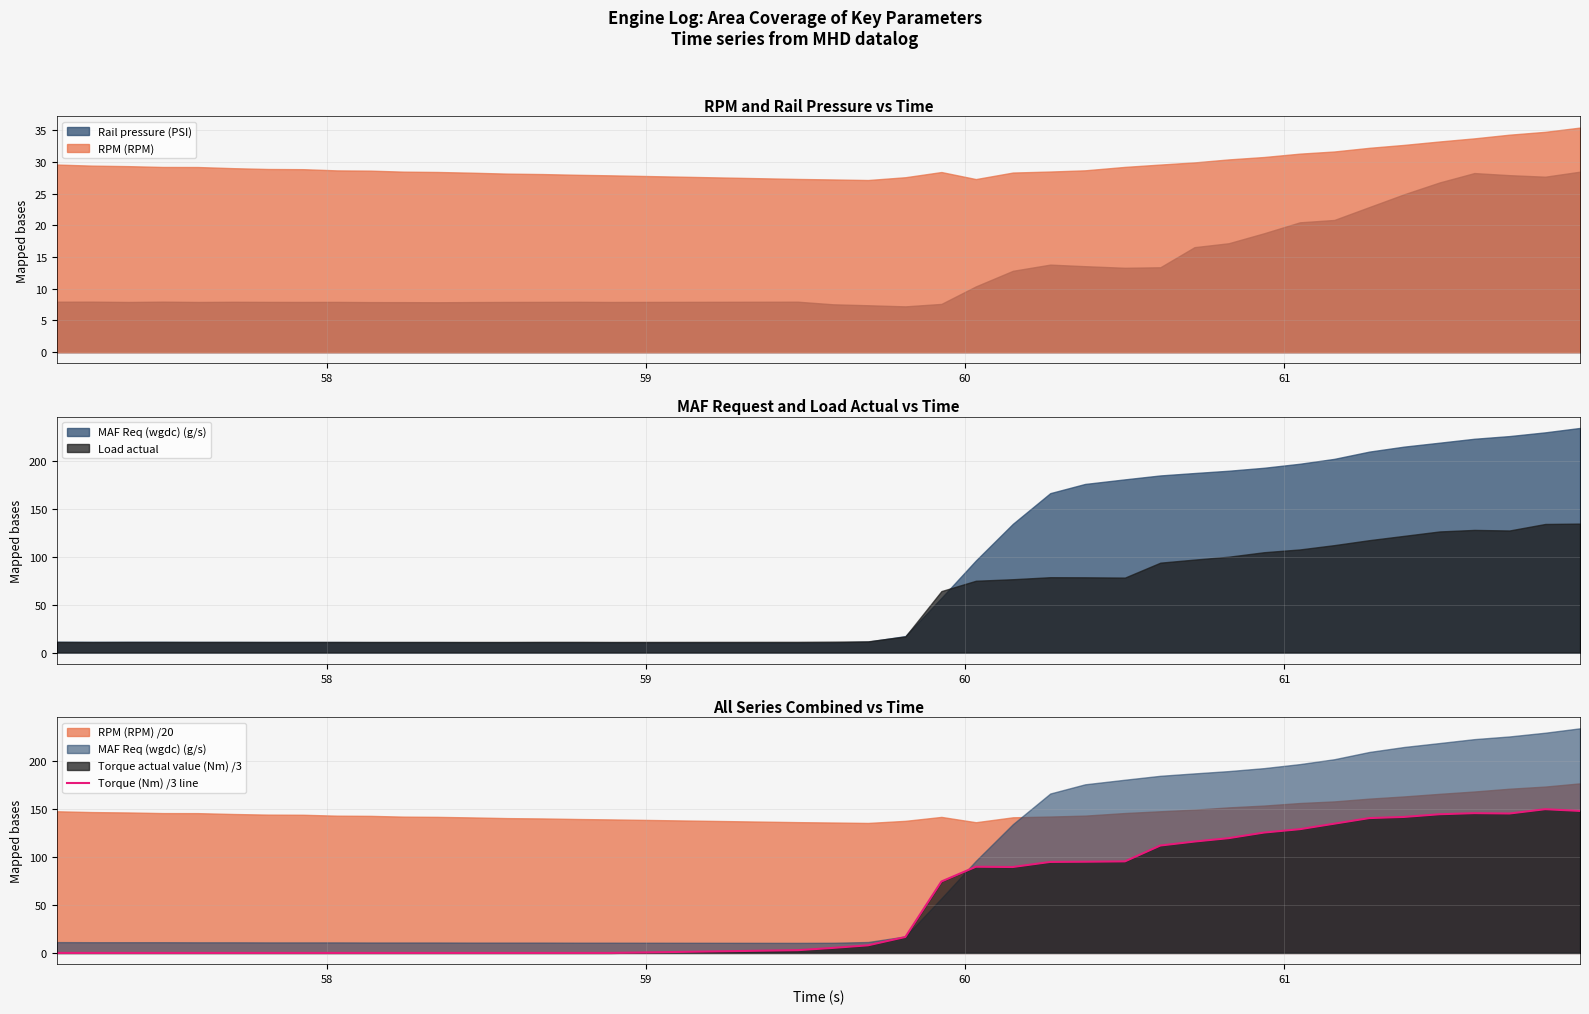

What is the maximum value for Torque (Nm) /3 line?

150.1